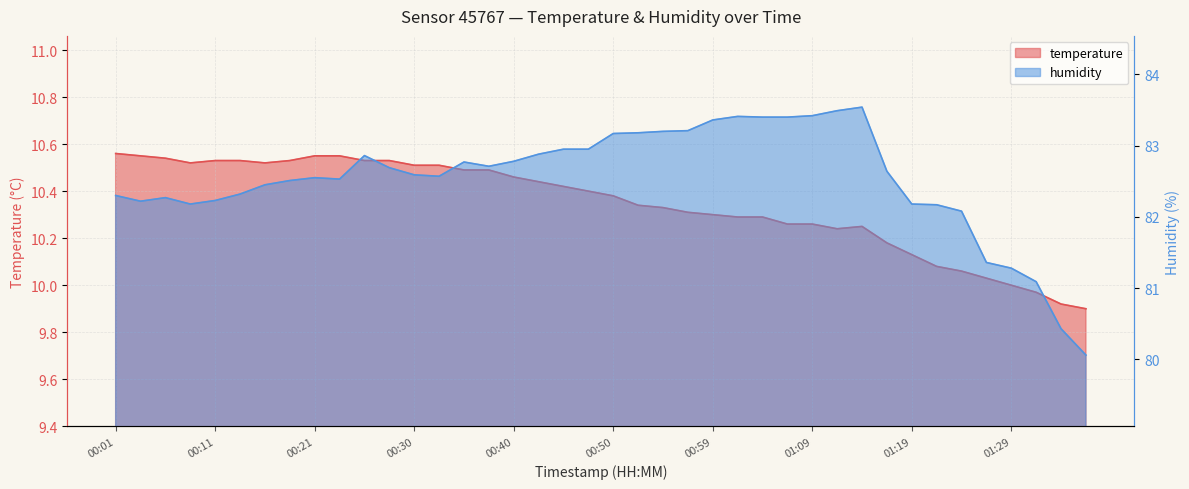

How many values in the humidity series are below 82?

5